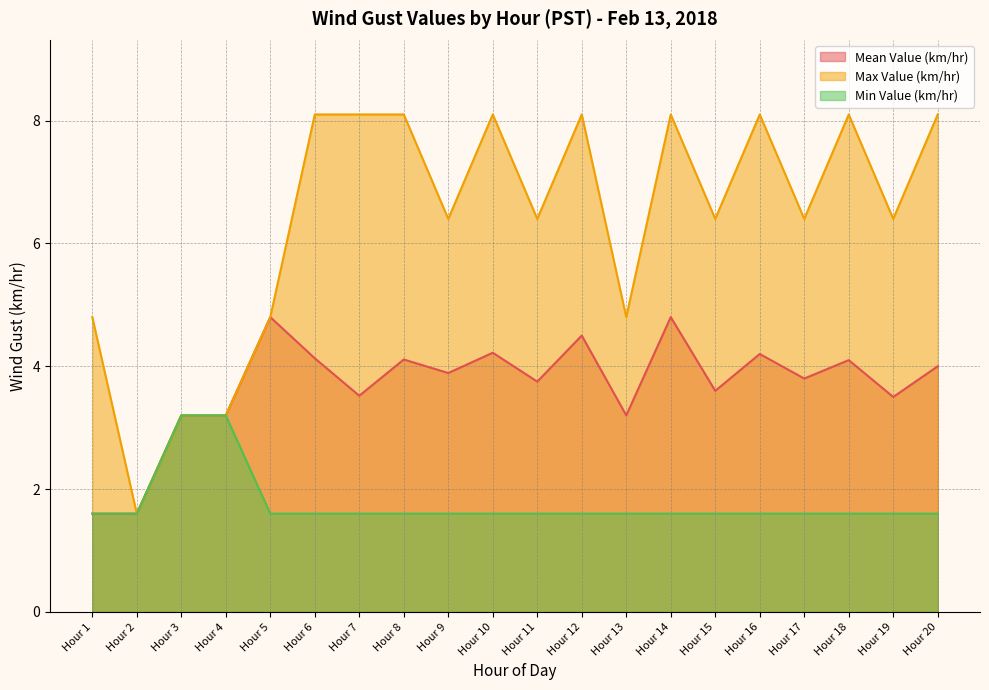

What is the difference between the Mean Value (km/hr) values at Hour 7 and Hour 18?

0.6